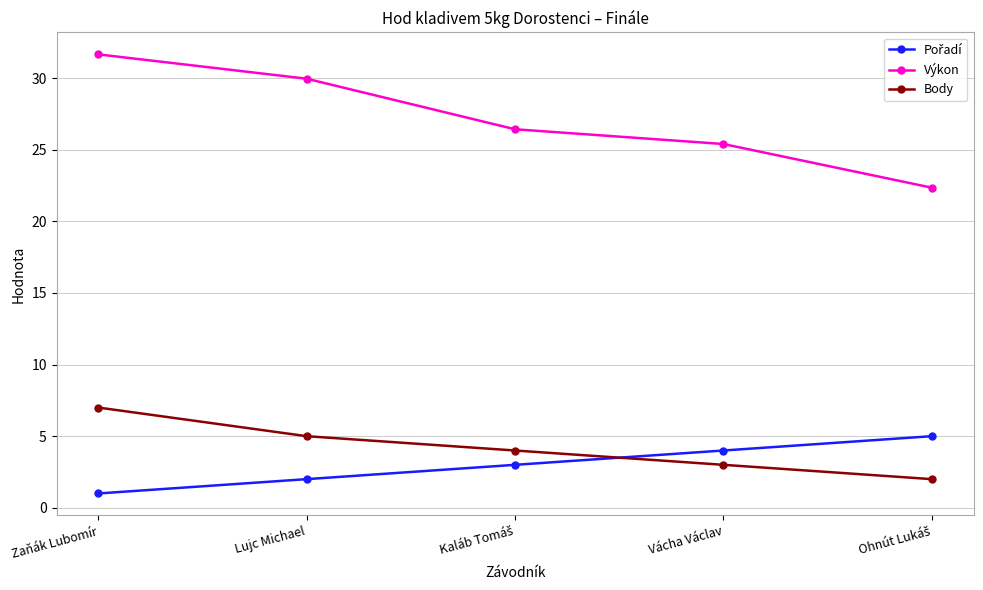

The value of Výkon at Lujc Michael is 7.9. True or false?

False